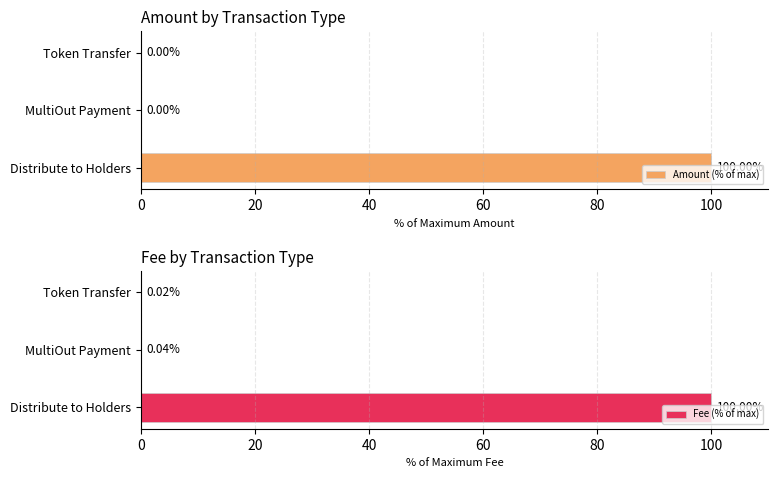

At how many categories does at least one series exceed 34?

1